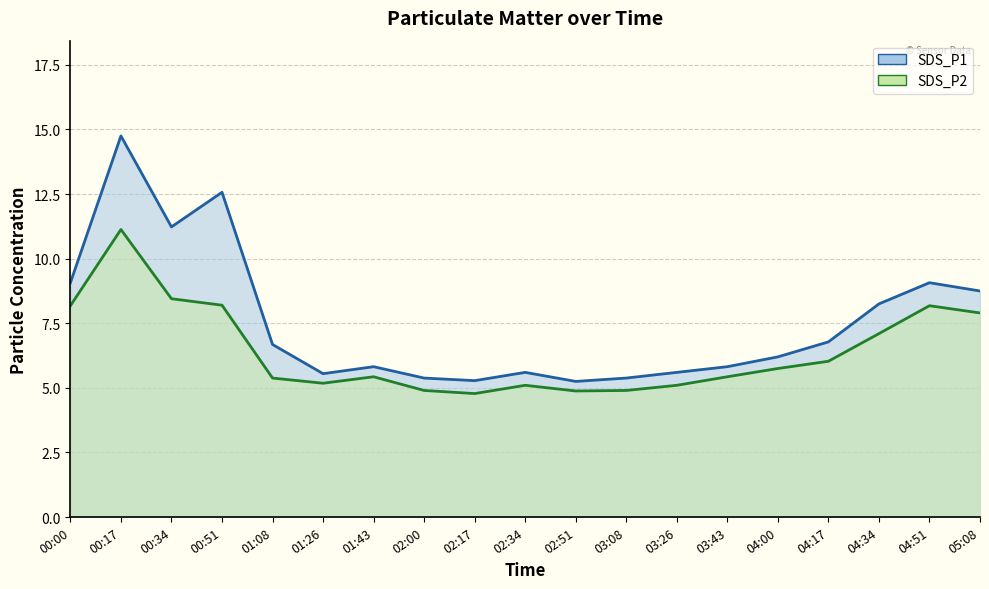

At which category does SDS_P1 reach its first local peak?

00:17